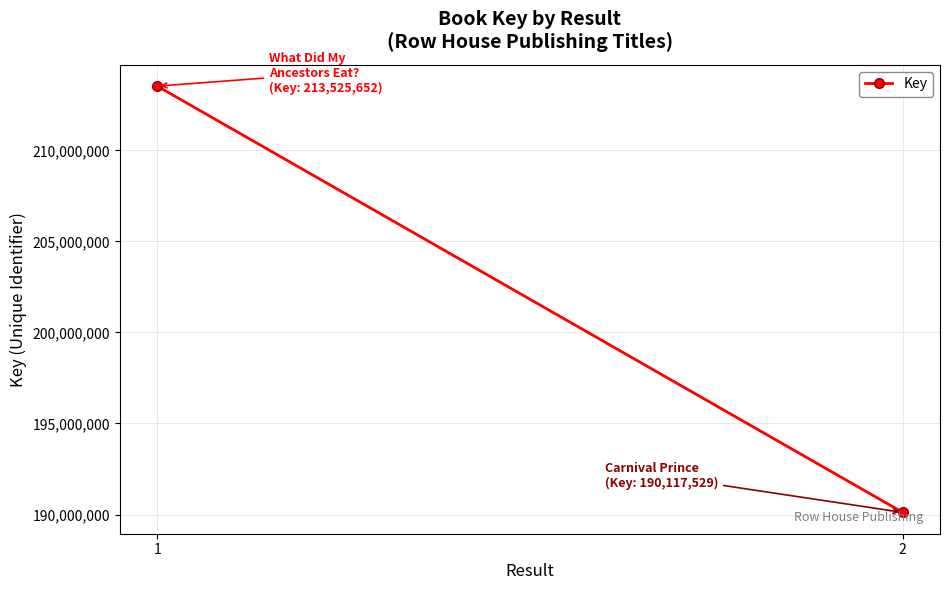

How many distinct data groups are displayed?

1